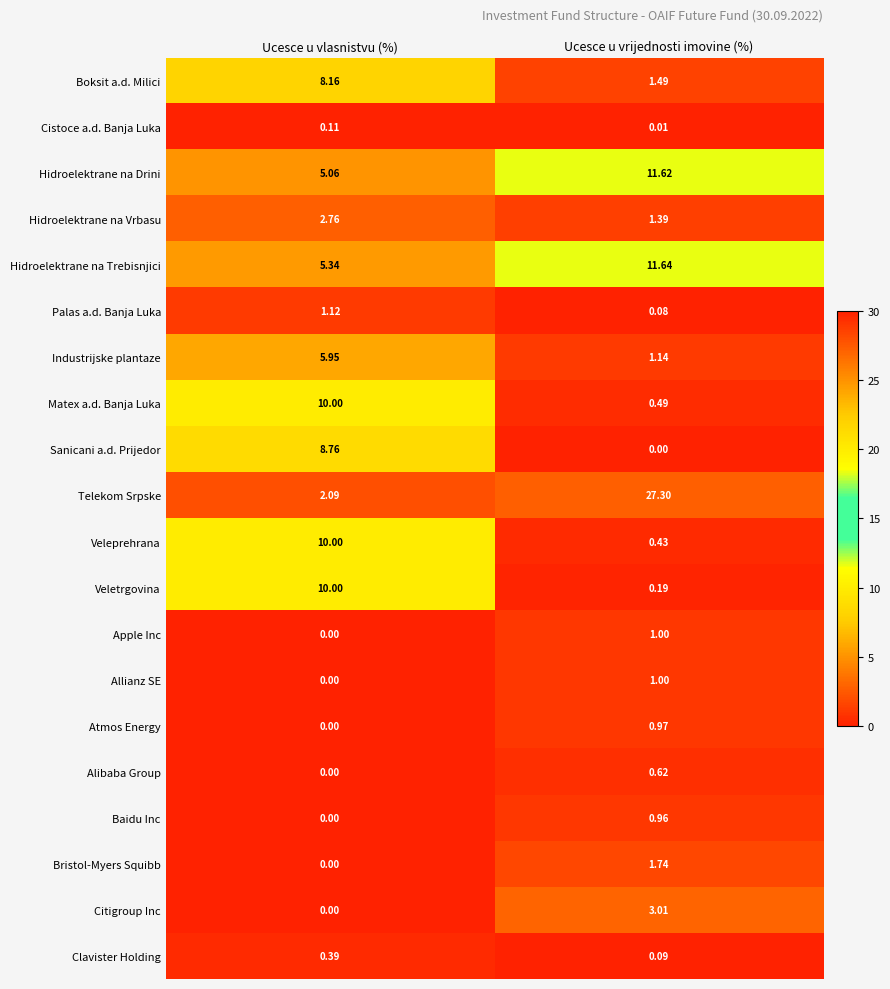

Where is Bristol-Myers Squibb nearest to the value 0?

Ucesce u vlasnistvu (%)